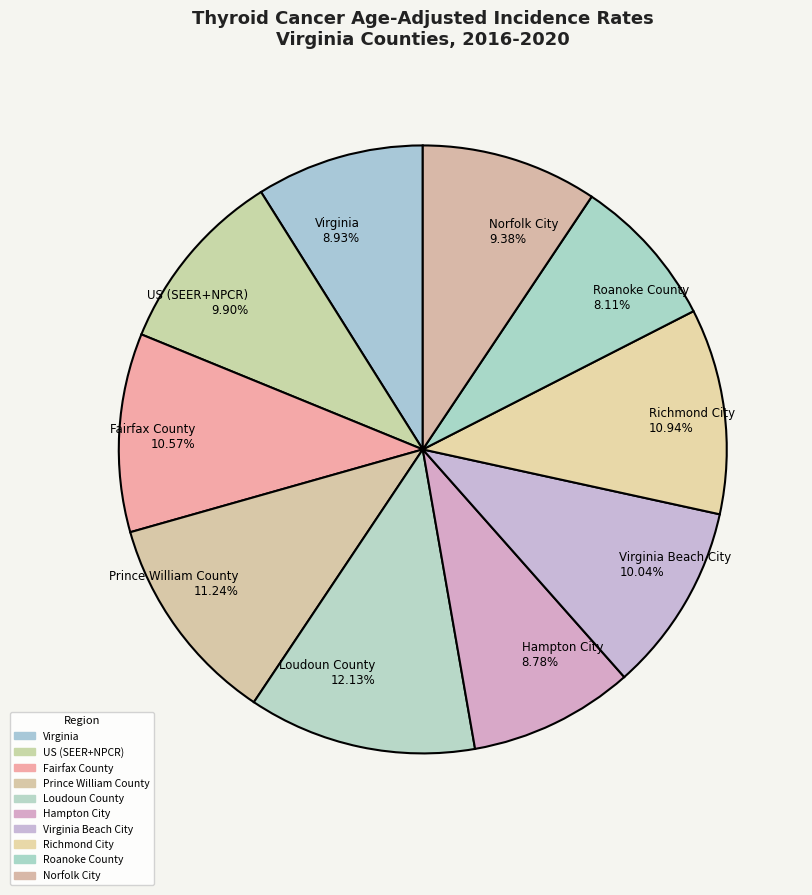

To the nearest percent, what portion does Fairfax County represent?

11%